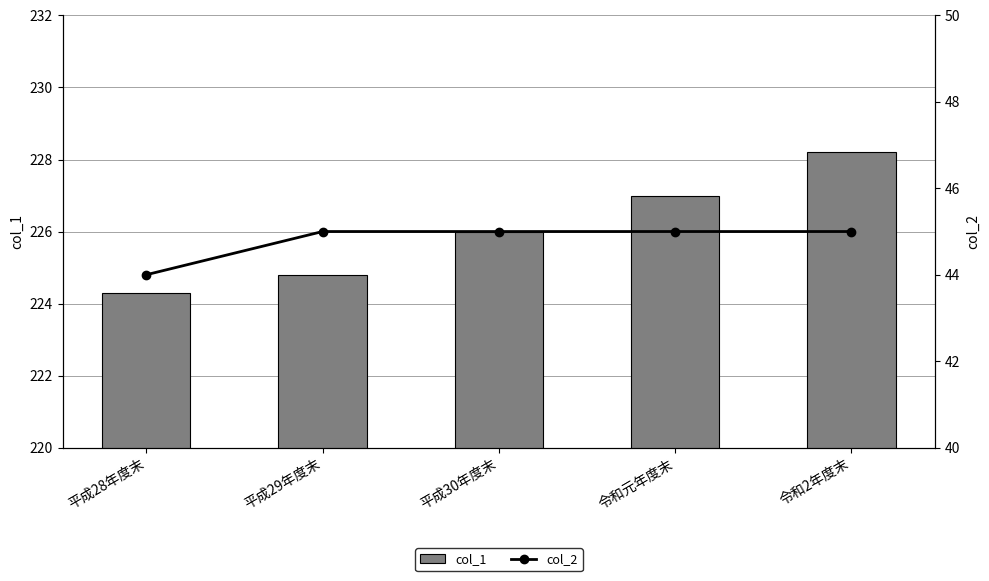

Where is col_2 nearest to the value 44?

平成28年度末